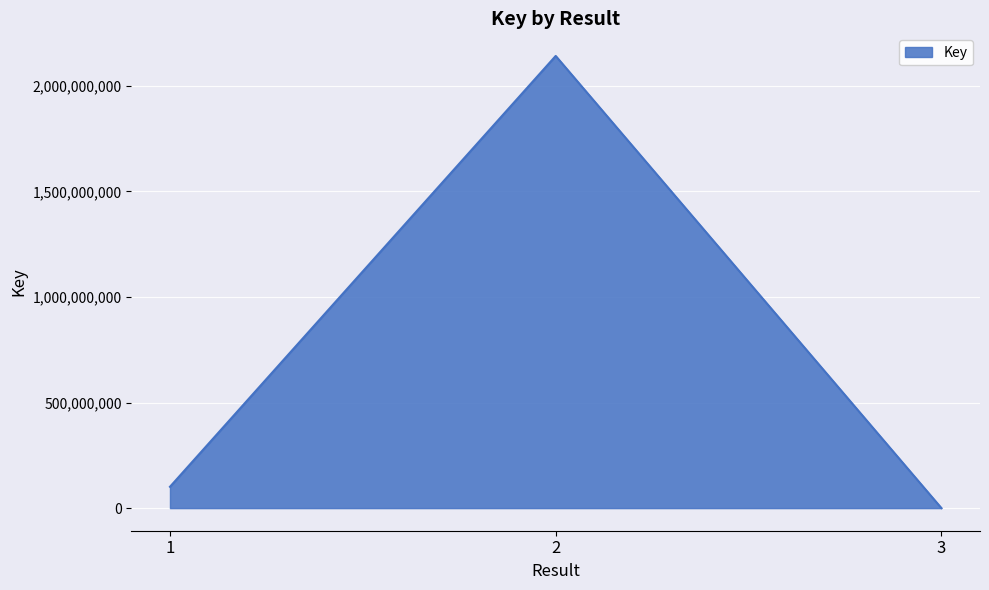

Between 2 and 3, which is larger?

2